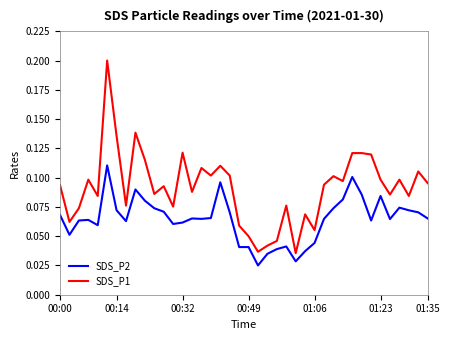

Which series has the largest total across all categories?

SDS_P1